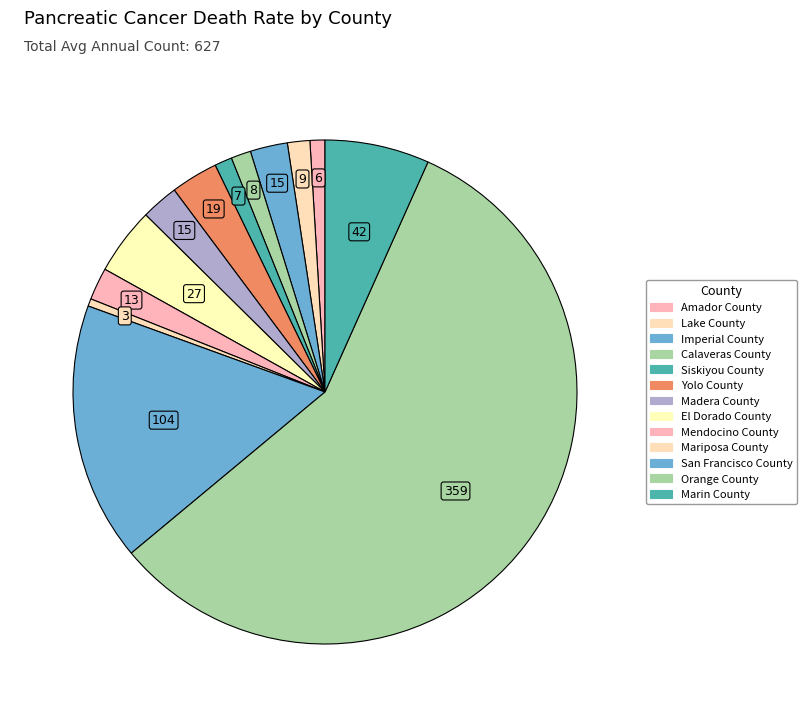

Which category has the biggest portion of the pie?

Orange County